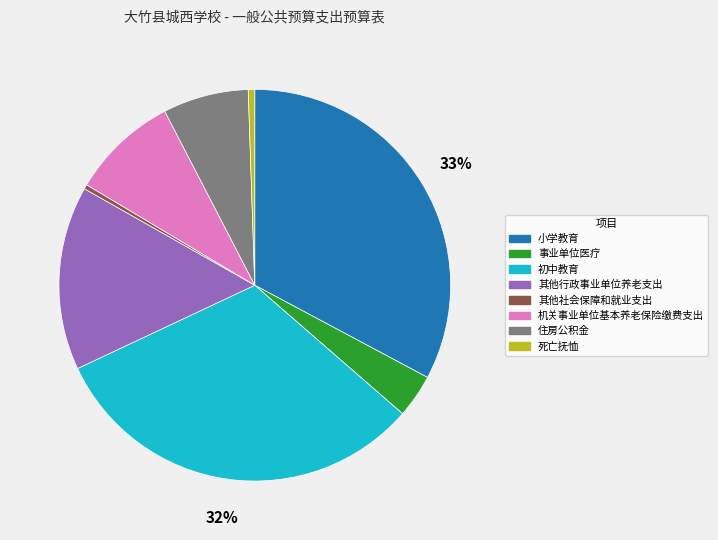

Combined, do 小学教育 and 住房公积金 account for over 50%?

No